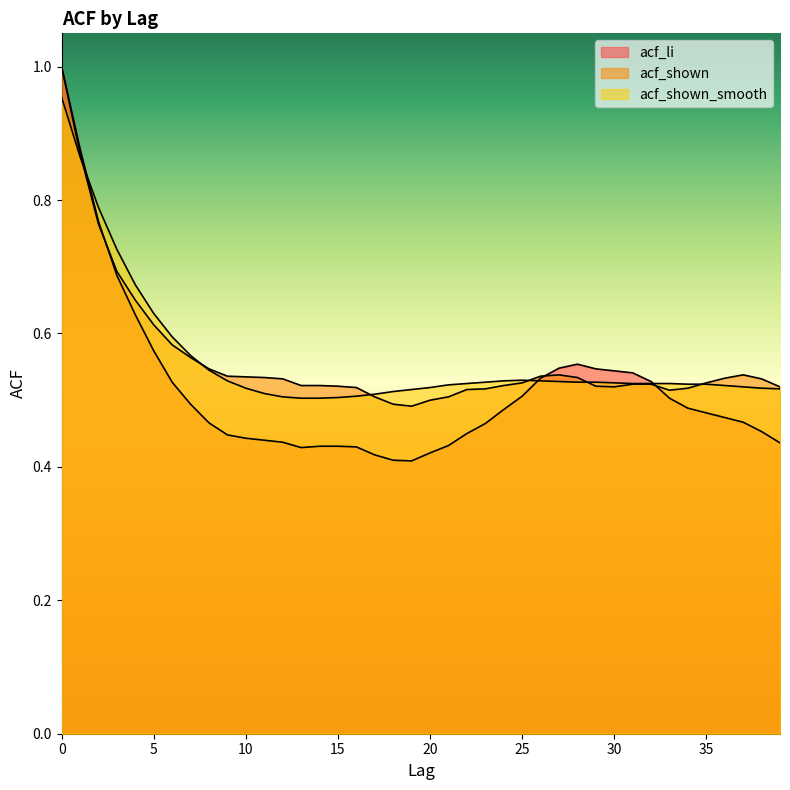

How many intersections are there between acf_shown and acf_shown_smooth?

6